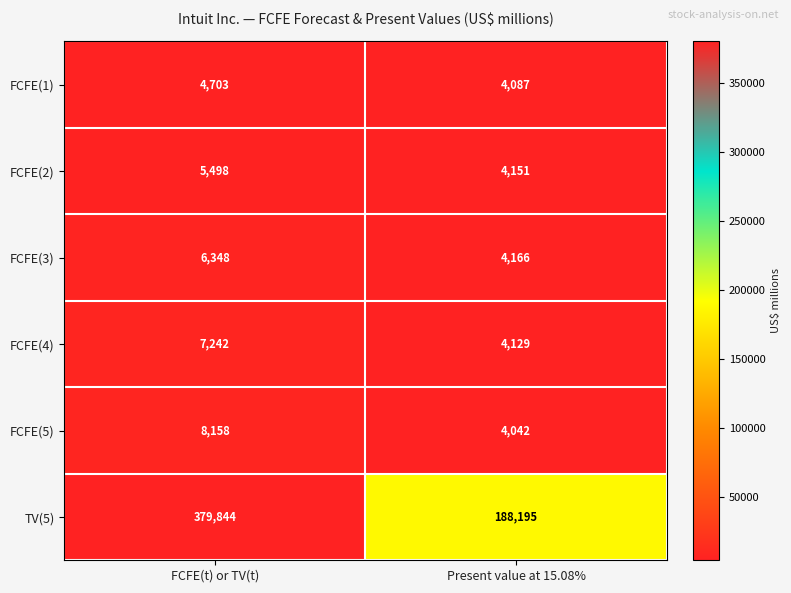

What value does the FCFE(3) series have at Present value at 15.08%, to the nearest 100?

4200